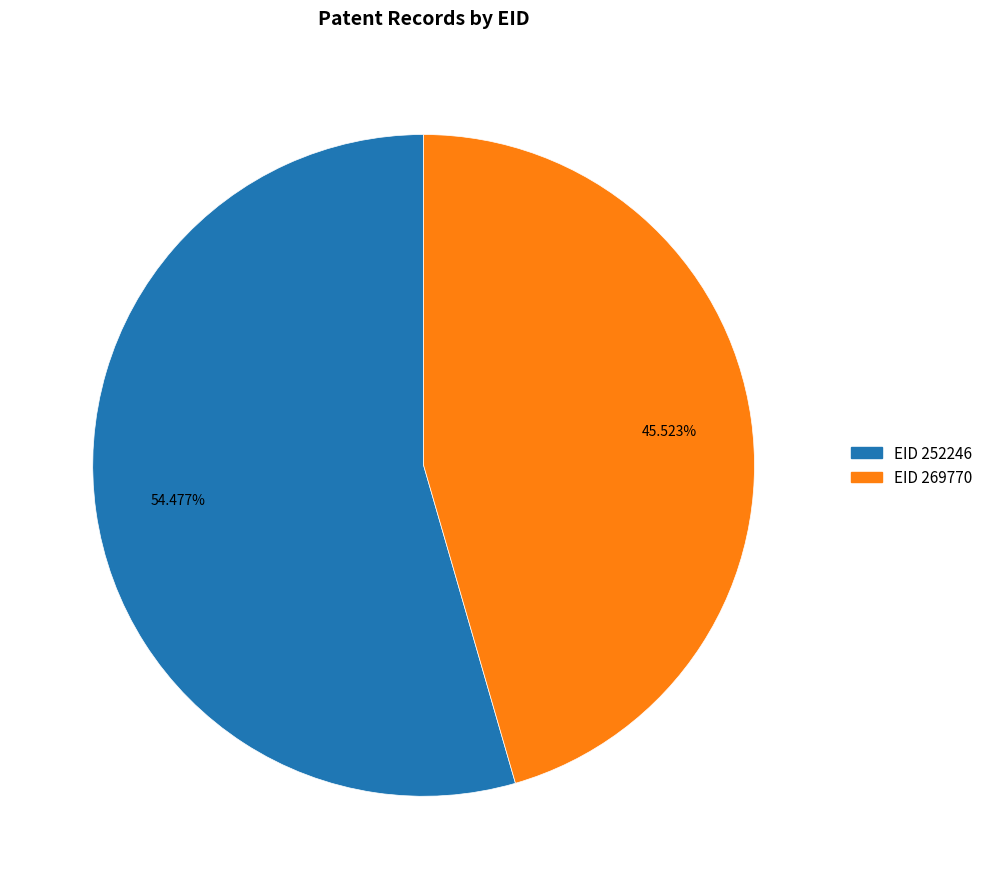

Do EID 269770 and EID 252246 together represent more than half of the pie?

Yes